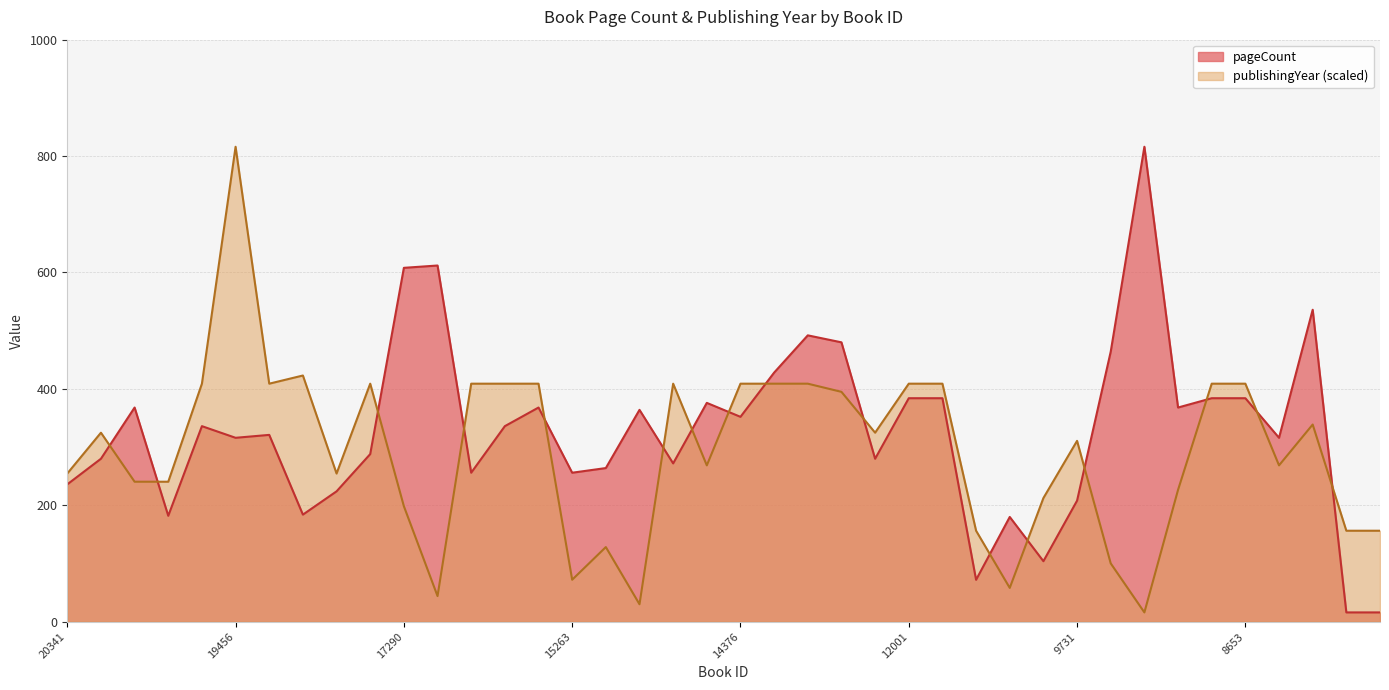

How many values in the pageCount series exceed 336?

18